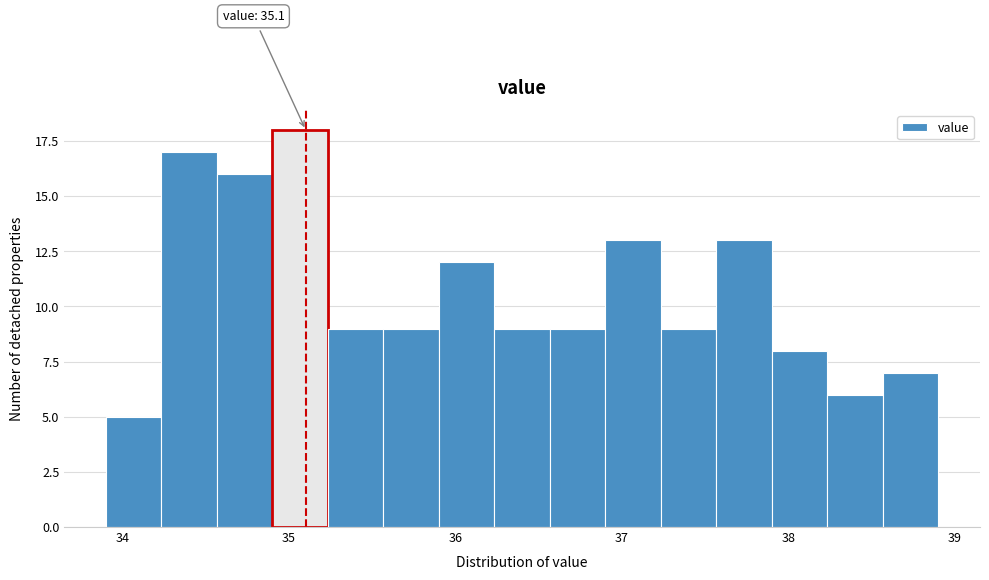

Around what value on the x-axis is the tallest bar? Give the approximate position of its centre, as read against the axis.

35.1